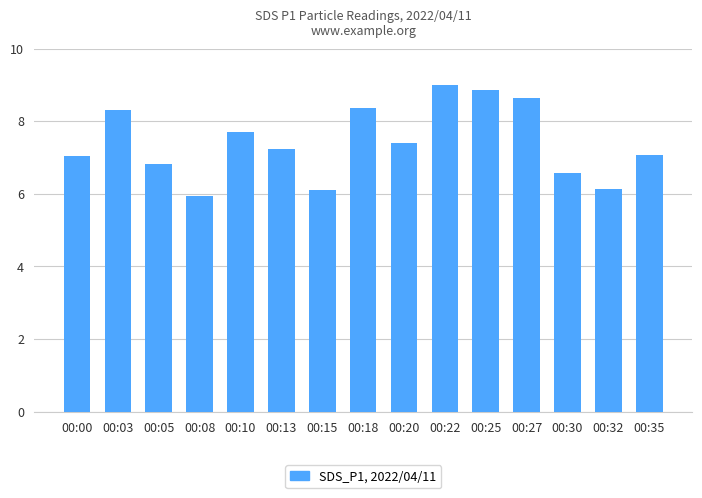

Which category has the highest value across all series?

00:22